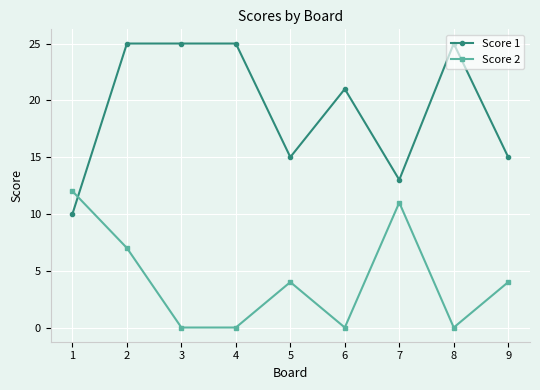

True or false: Score 2 has a value of 4 at 5.

True